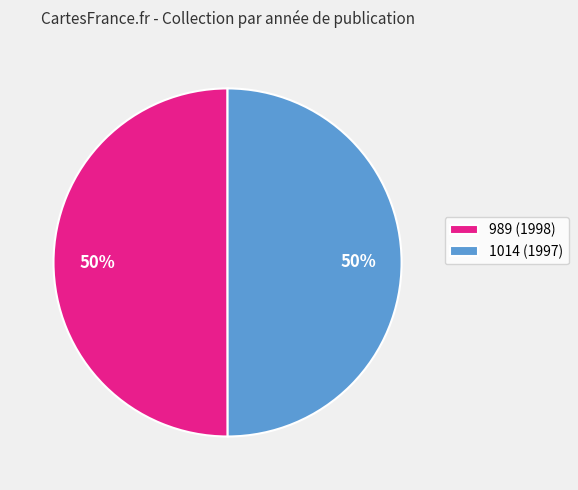

True or false: 1014 (1997) accounts for 63% of the total.

False